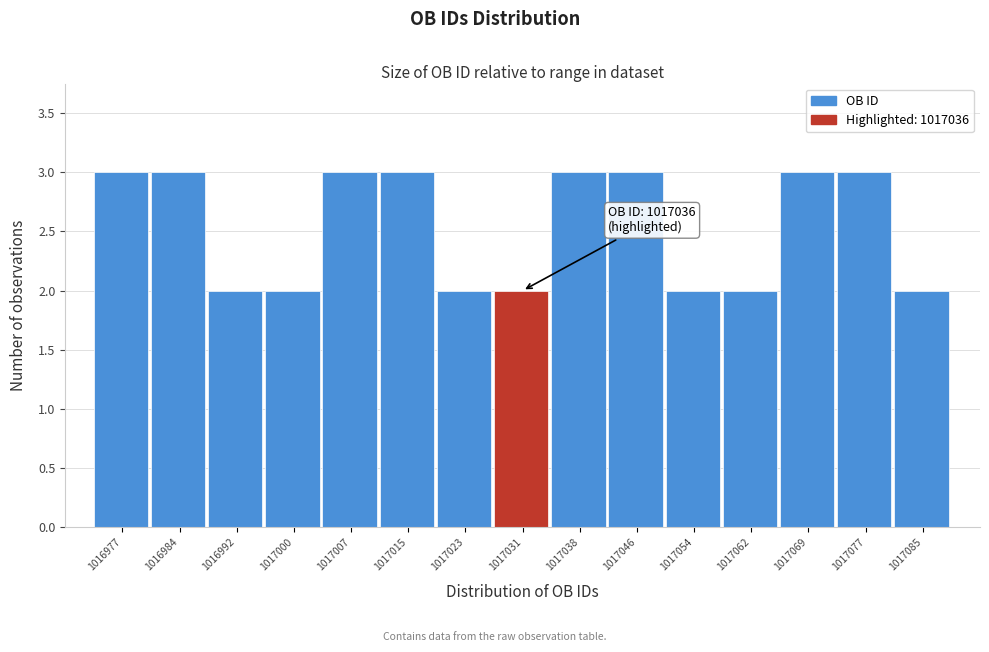

Reading left to right, what are all the values shown in this chart?

1016977=3	1016984=3	1016992=2	1017000=2	1017007=3	1017015=3	1017023=2	1017031=2	1017038=3	1017046=3	1017054=2	1017062=2	1017069=3	1017077=3	1017085=2